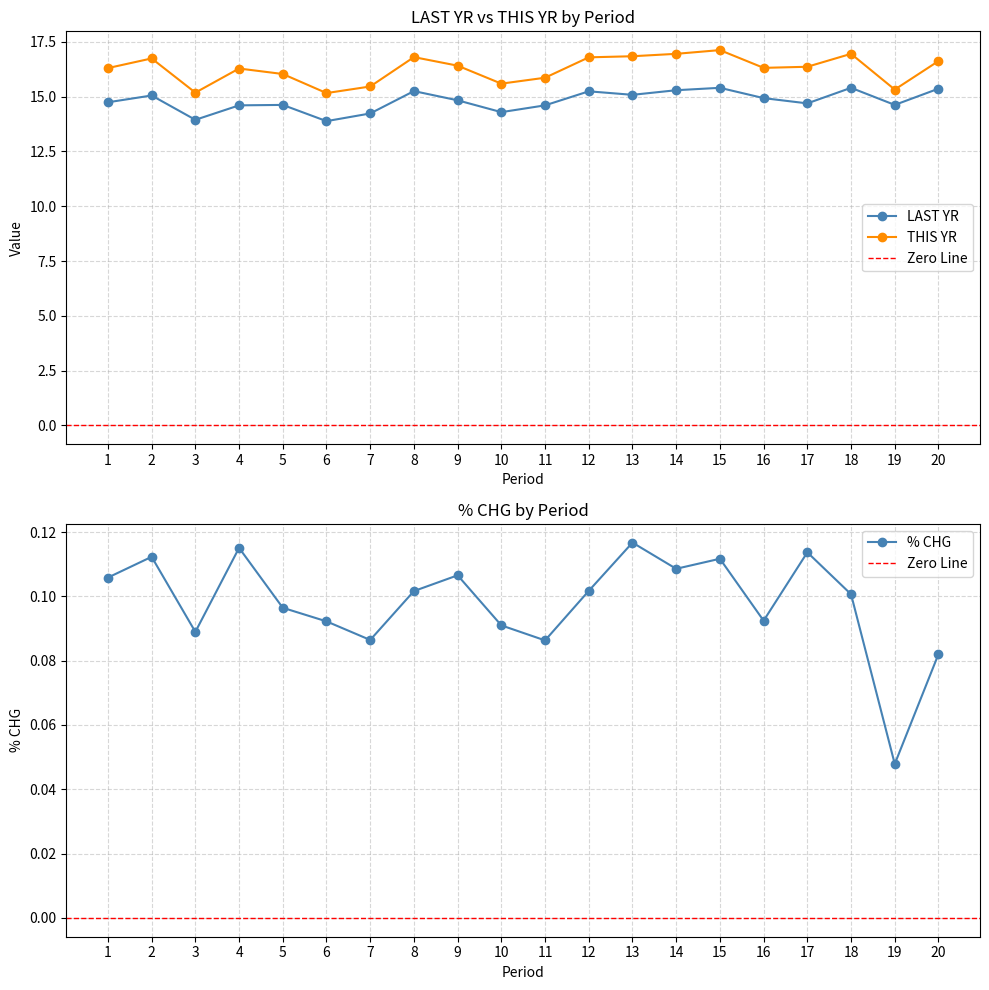

At which category does THIS YR reach its first local valley?

3